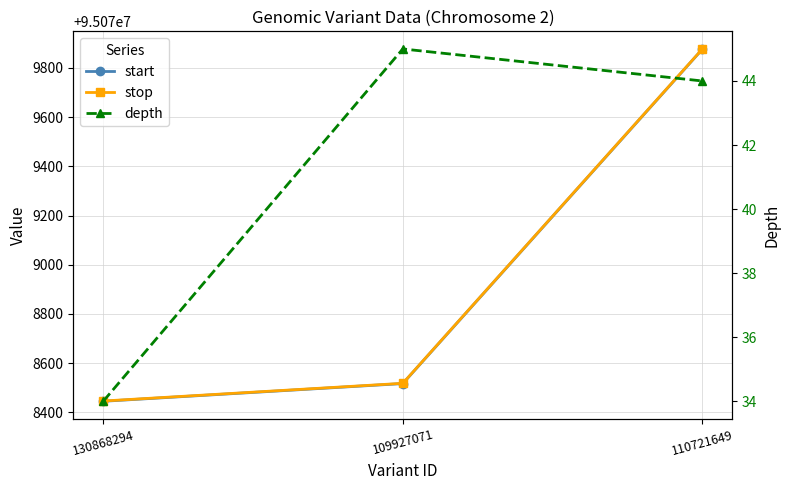

How many lines are shown in the chart?

3